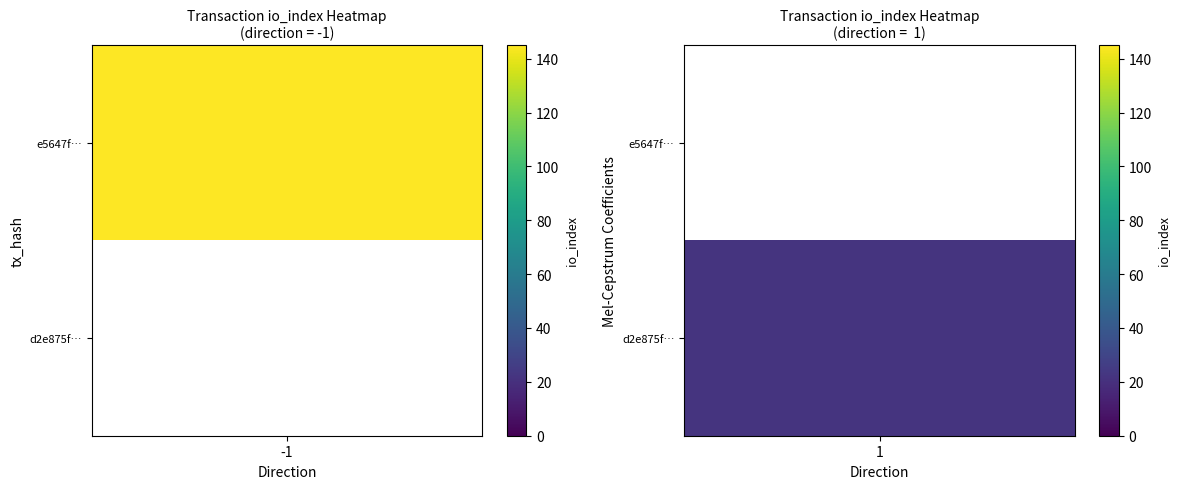

Is it true that e5647f68ccf2d67993b324d726b1268f5ed16f5 equals -1 at direction?

True